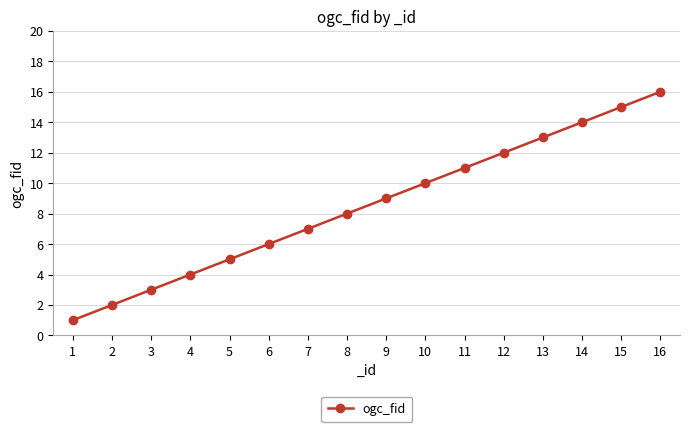

True or false: the data has more than 0 interior local peaks.

False